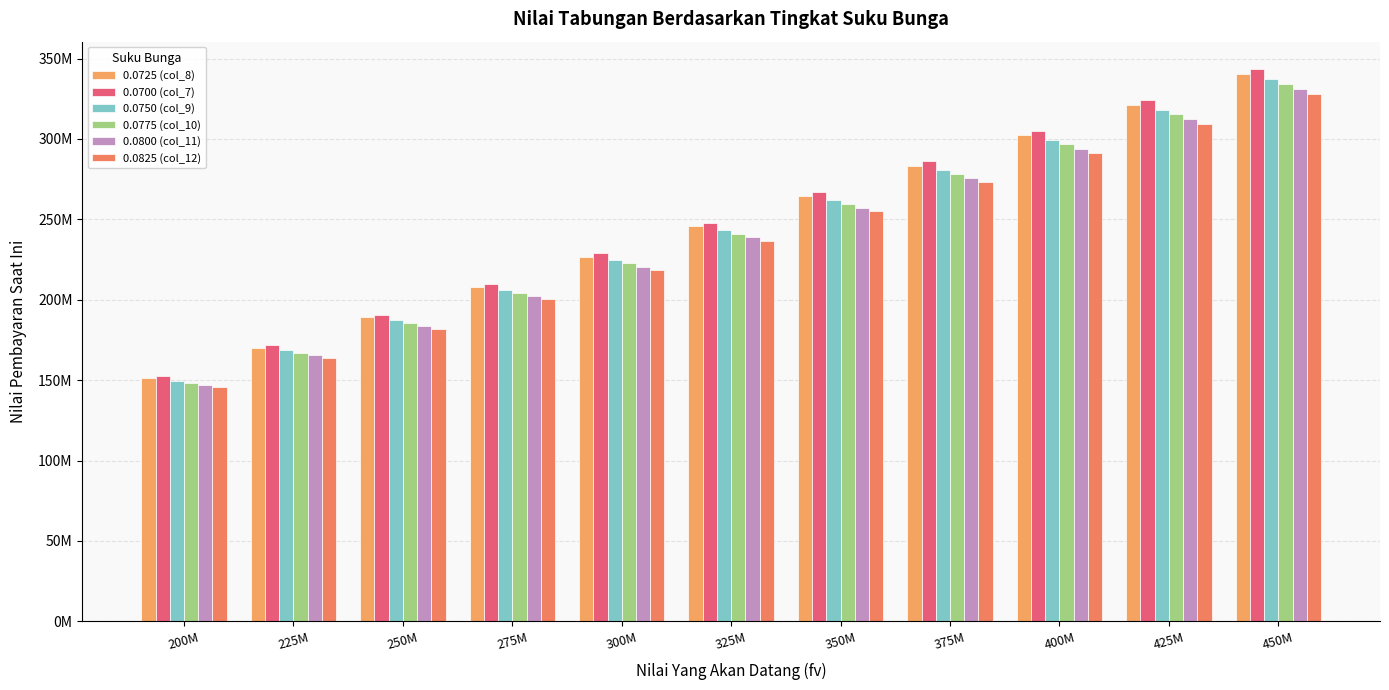

Does the chart contain any negative values?

No